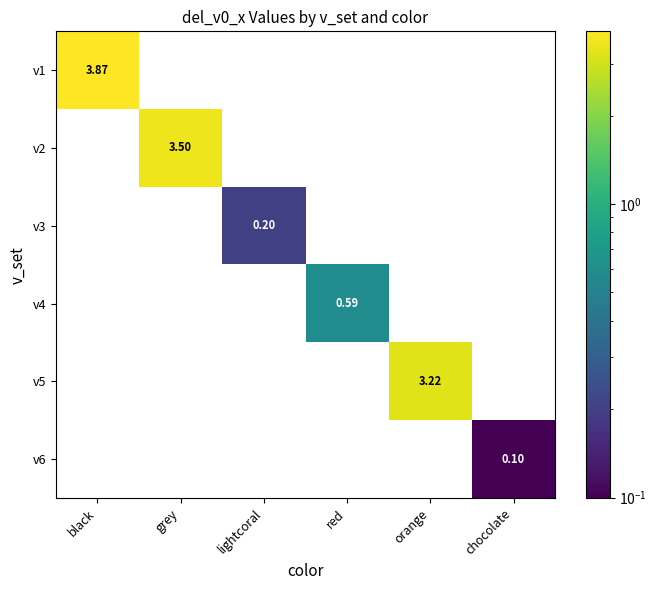

At which category is the sum across all series the highest?

black